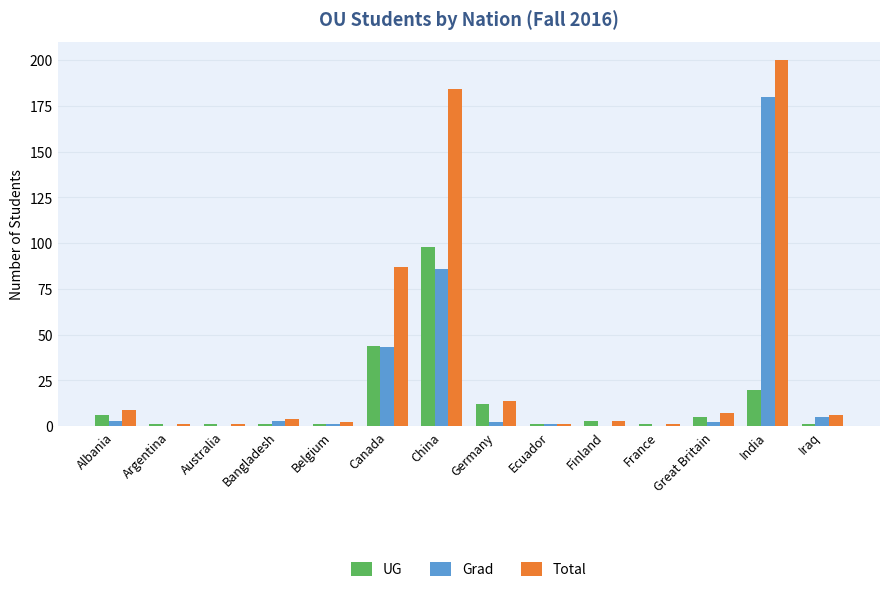

At which category is the sum across all series the highest?

India